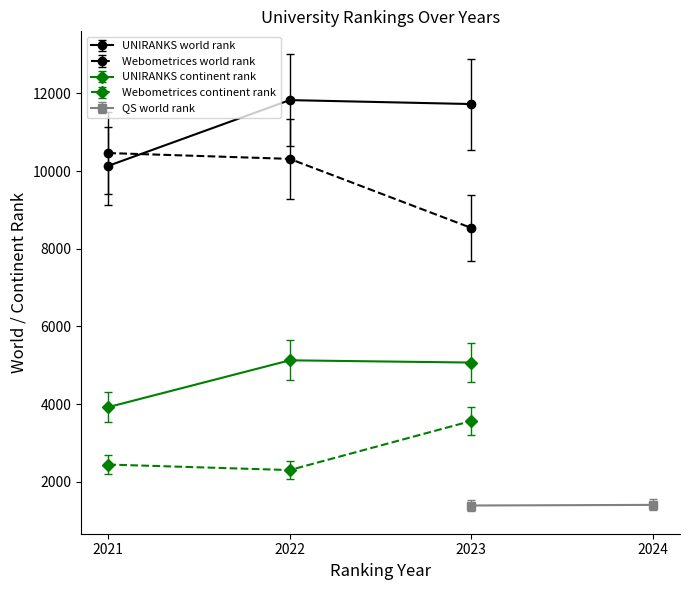

What is the total value across all series at 2021?

27826.6